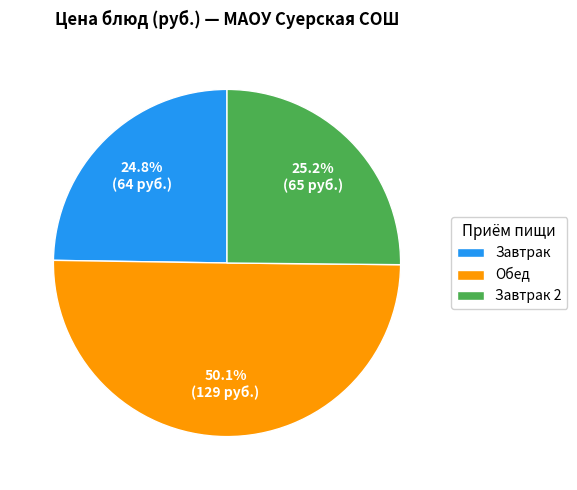

Which category accounts for the majority?

Обед